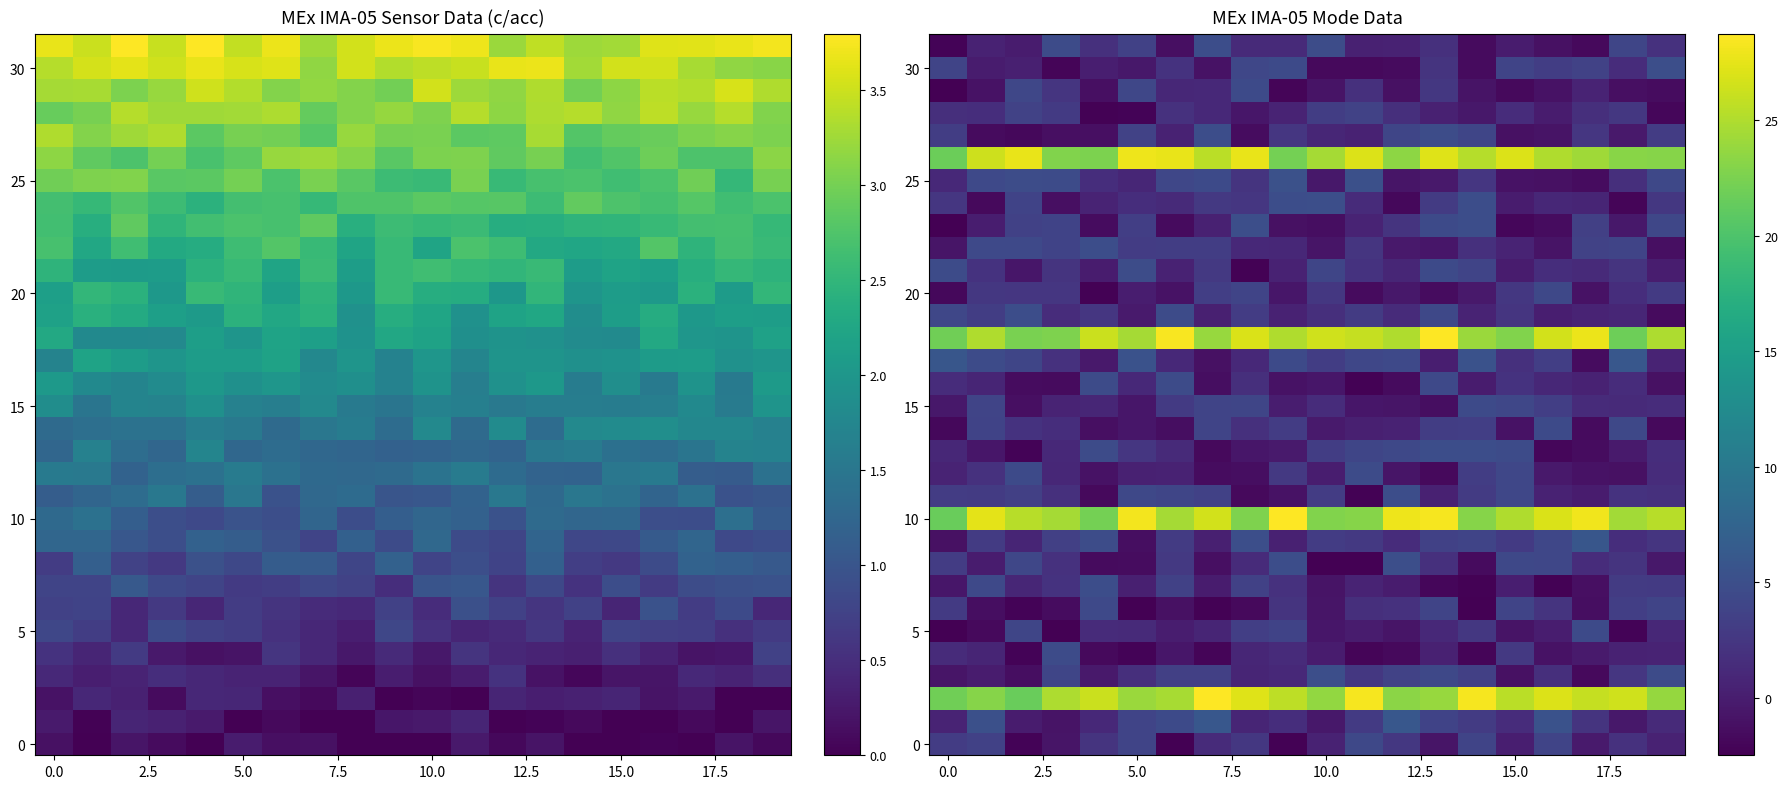

How many data points does each series have?

20